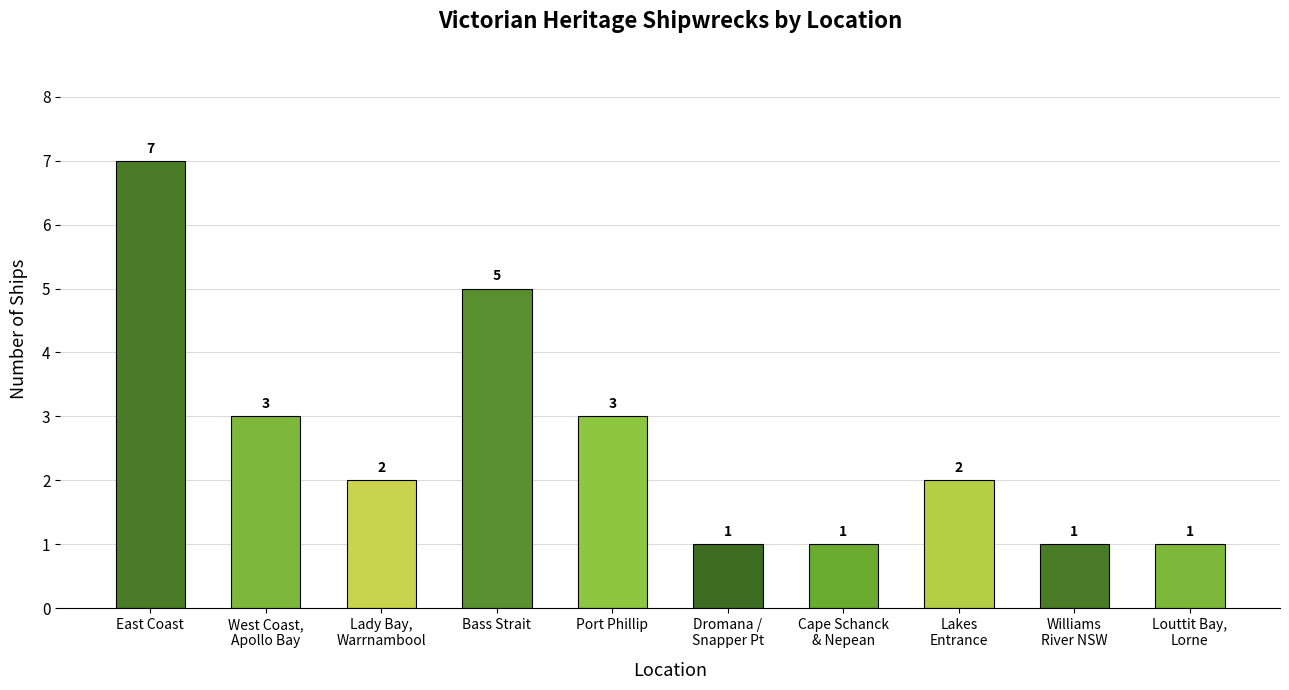

What is the difference between the maximum and second lowest values?

6